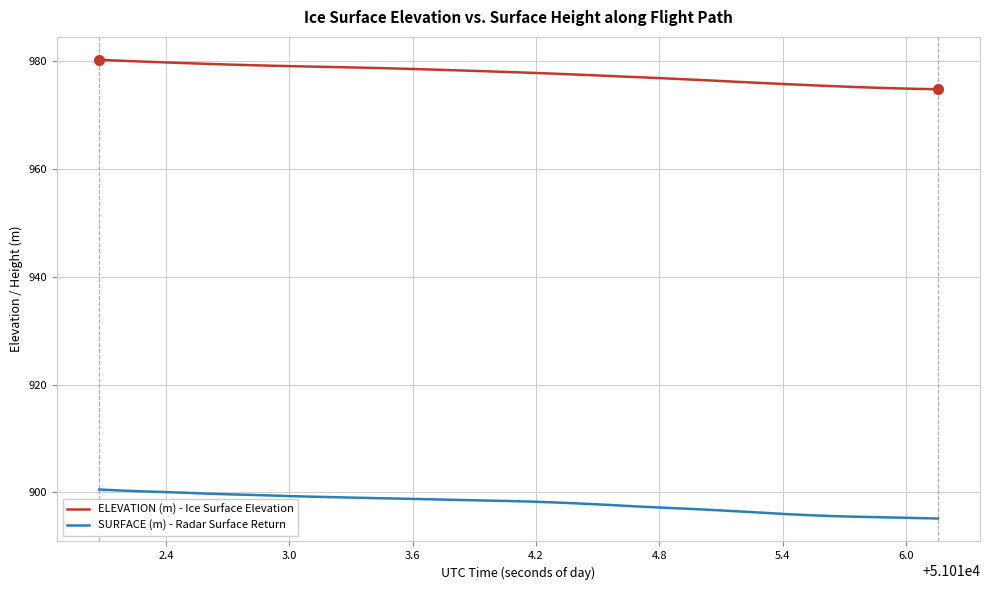

List the series in order of their overall mean, highest first.

ELEVATION (m) - Ice Surface Elevation, SURFACE (m) - Radar Surface Return